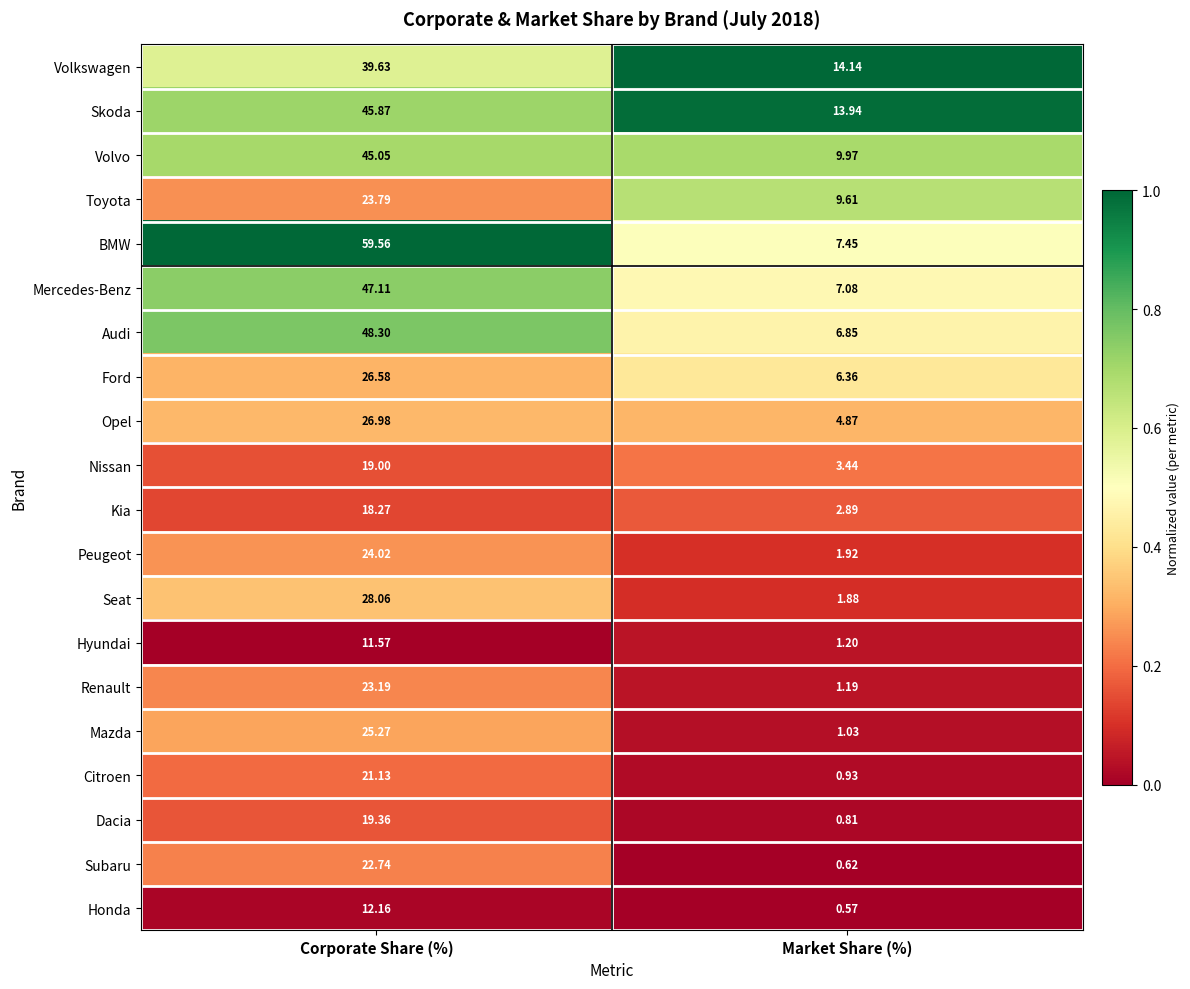

Count the number of categories in the chart.

2